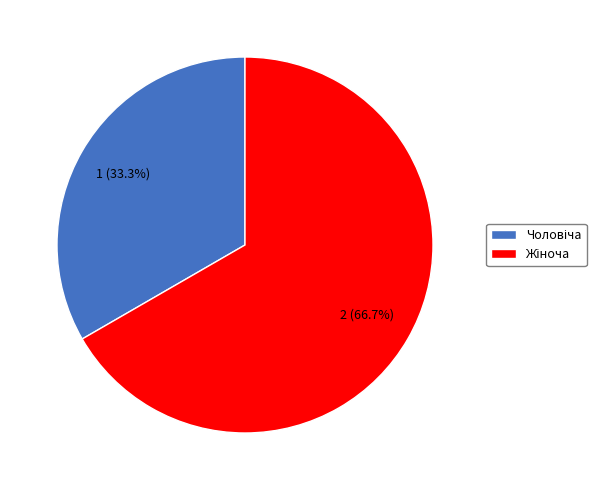

Does any single category account for the majority?

Yes